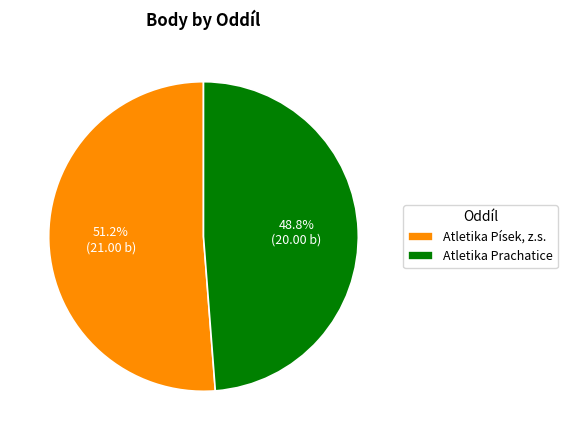

Does Atletika Písek, z.s. account for over 50% of the chart?

Yes